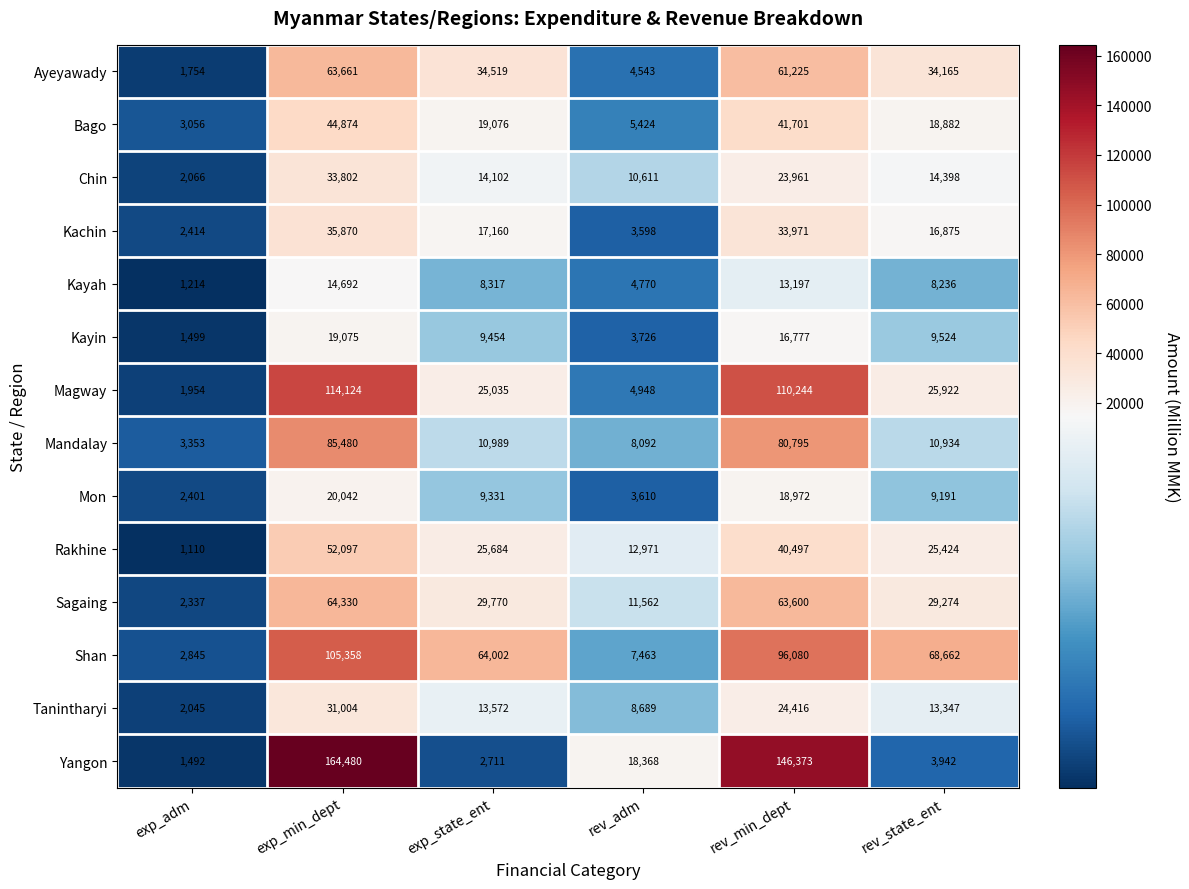

Rank the categories by Sagaing value from lowest to highest.

exp_adm, rev_adm, rev_state_ent, exp_state_ent, rev_min_dept, exp_min_dept